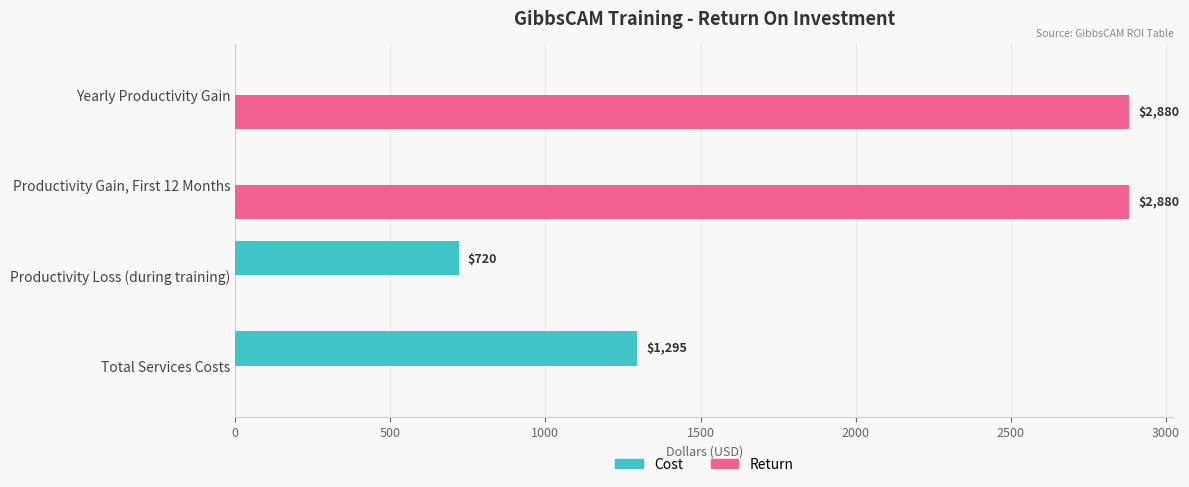

Is it true that Return equals 3776 at Productivity Gain, First 12 Months?

False